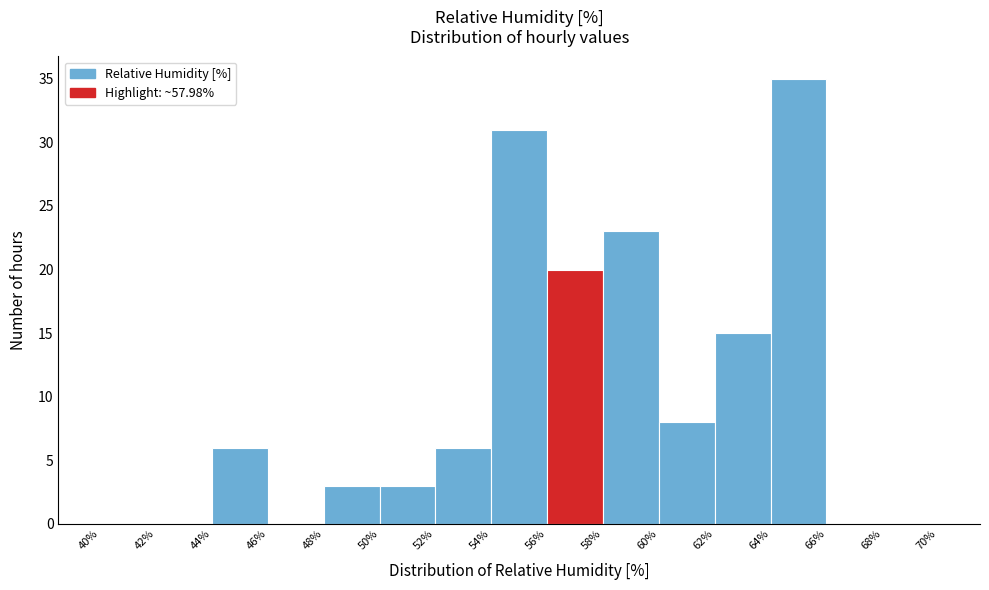

Reading left to right, list every bar in this chart as the range it spans on the x-axis followed by its height. The values are not printed on the chart, so give them approximately, as read against the axis.

40% to 42%: 0
42% to 44%: 0
44% to 46%: 6
46% to 48%: 0
48% to 50%: 3
50% to 52%: 3
52% to 54%: 6
54% to 56%: 31
56% to 58%: 20
58% to 60%: 23
60% to 62%: 8
62% to 64%: 15
64% to 66%: 35
66% to 68%: 0
68% to 70%: 0